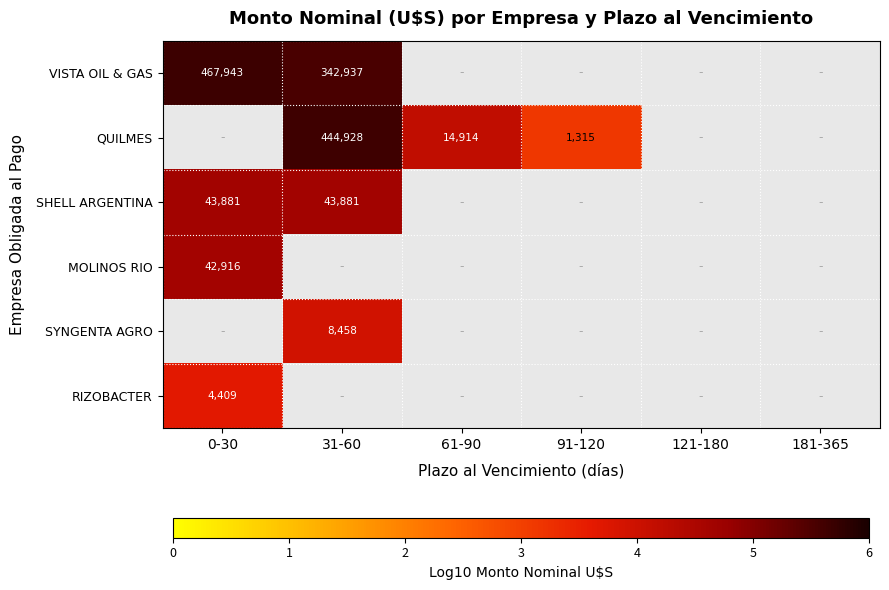

Is the value of MOLINOS RIO at 0-30 greater than the value of SHELL ARGENTINA at 31-60?

No